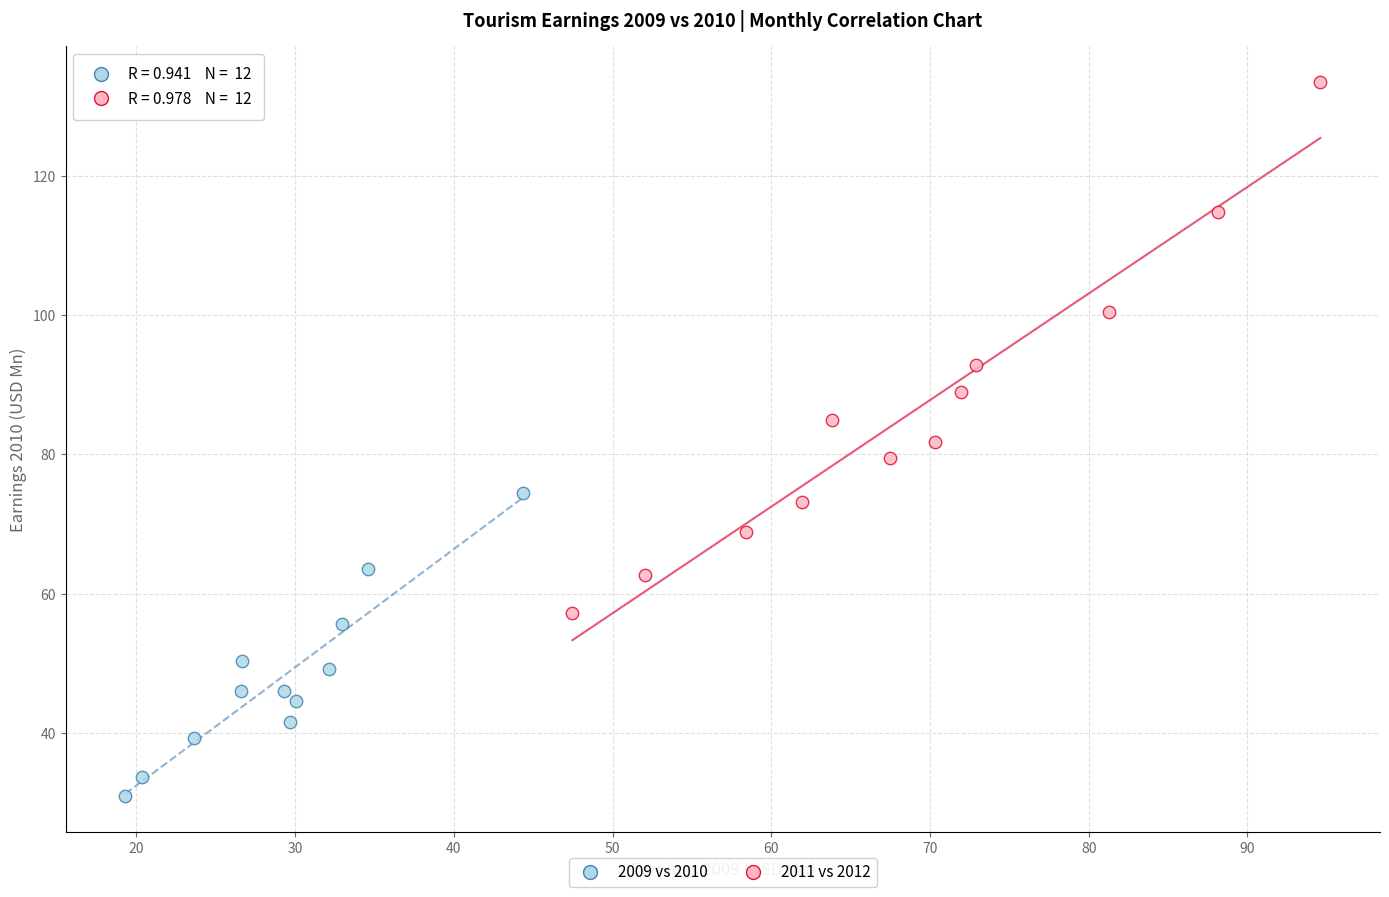

Which series reaches the maximum Y coordinate?

2011 vs 2012